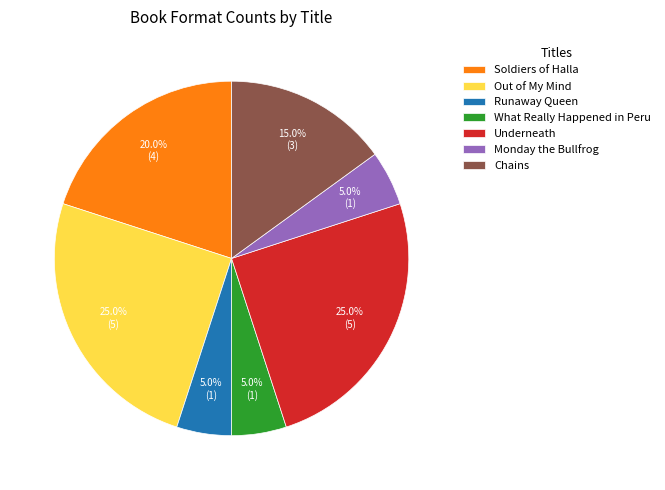

Is Underneath the majority of the pie?

No